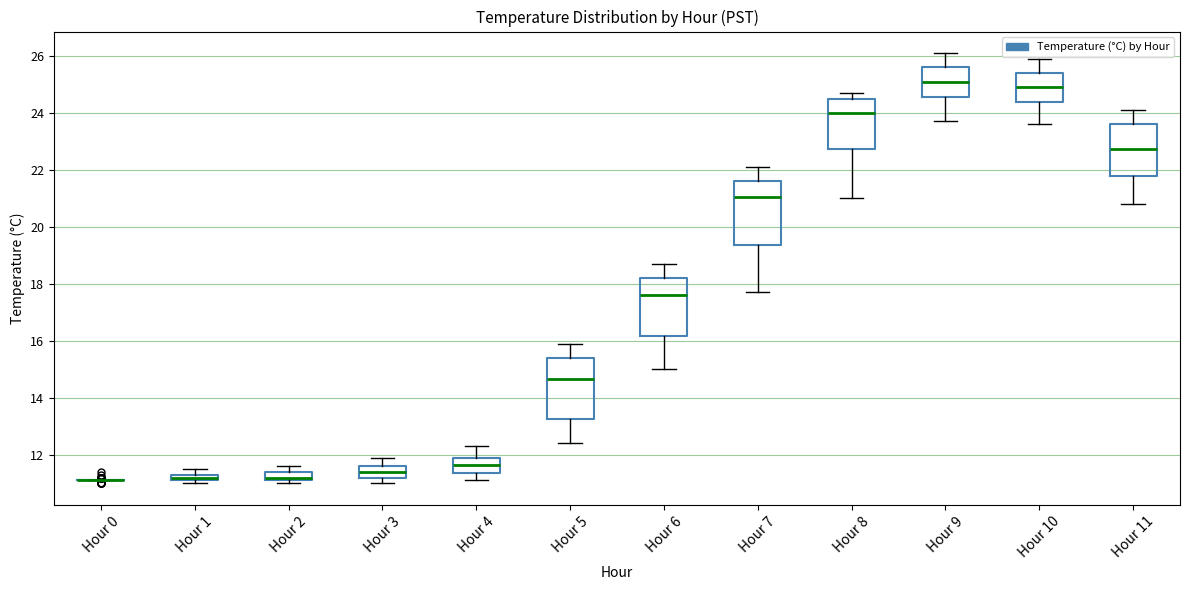

Where is the upper edge of the box for Hour 2 on the y-axis? The values are not printed on the chart, so give them approximately, as read against the axis.

11.4